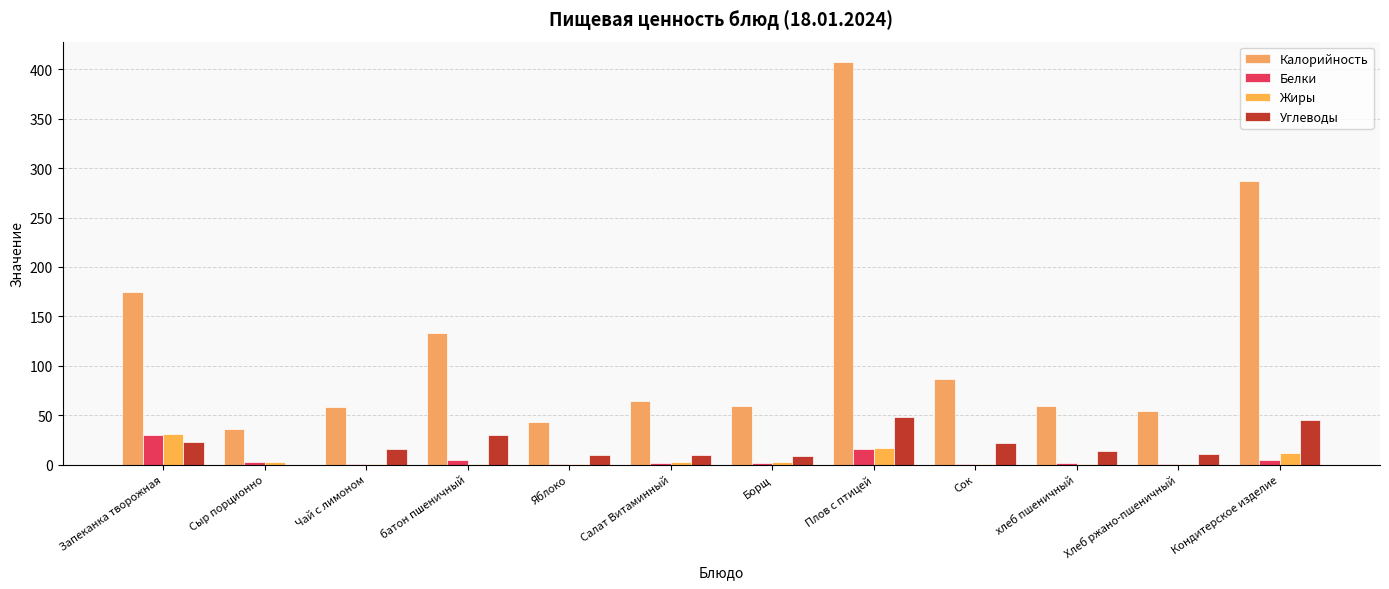

Where is Жиры nearest to the value 15?

Плов с птицей